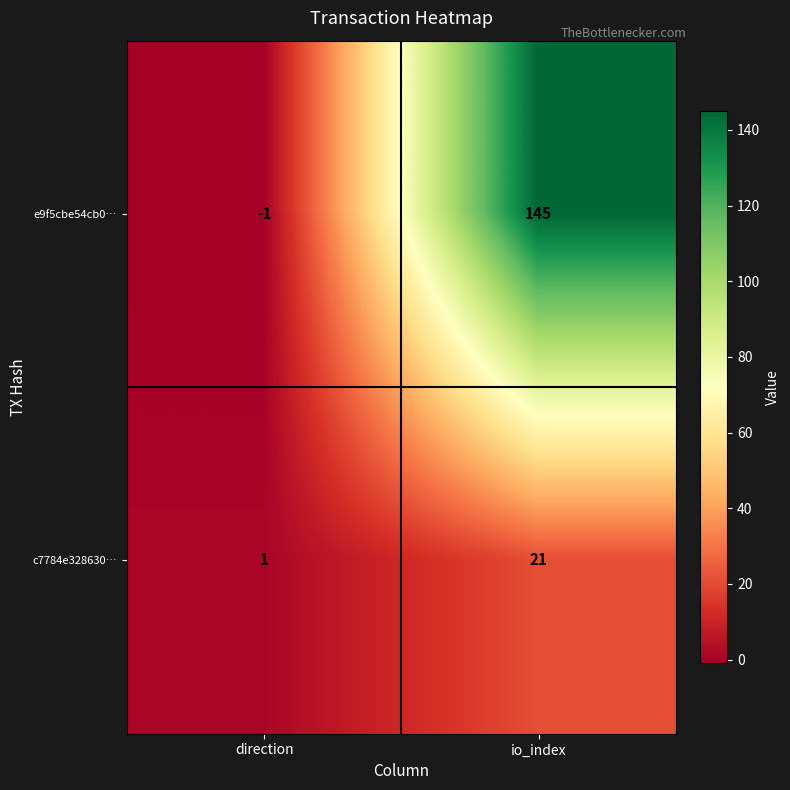

Reading right to left, what are all the values shown in this chart?

e9f5cbe54cb0…: 145	-1
c7784e328630…: 21	1